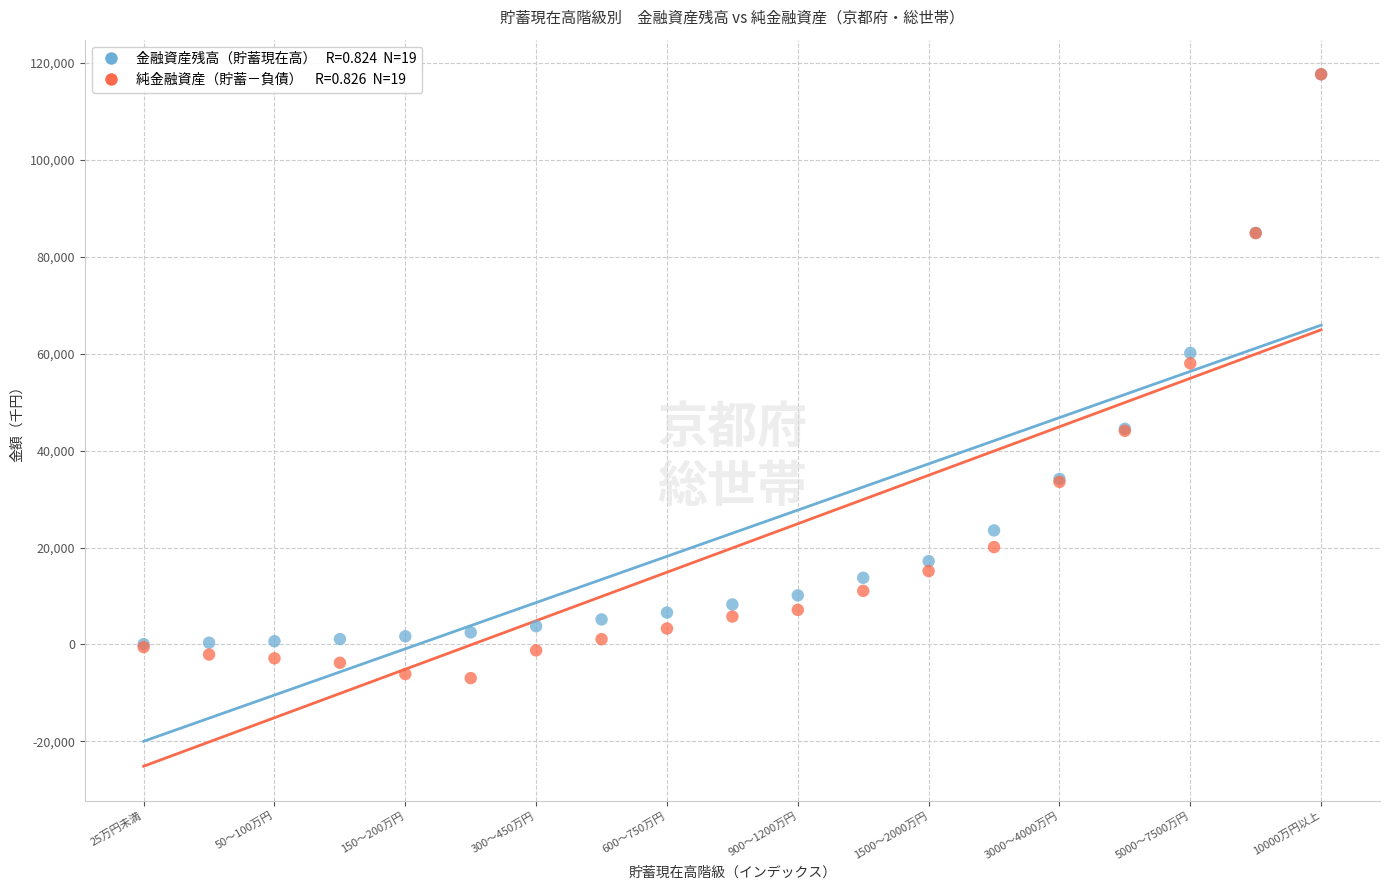

Across all series, what Y value is closest to 55362?

58002